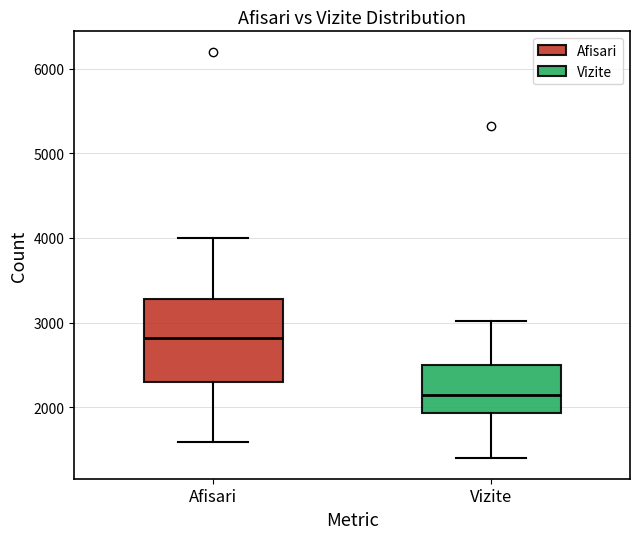

Reading left to right, transcribe this box plot: for each box, give where its median line is, the range the box spans, and where its two whiskers end, as read against the y-axis. The values are not printed on the chart, so give them approximately, as read against the axis.

Afisari: median 2800, box 2300 to 3300, whiskers 1600 to 4000
Vizite: median 2100, box 1900 to 2500, whiskers 1400 to 3000